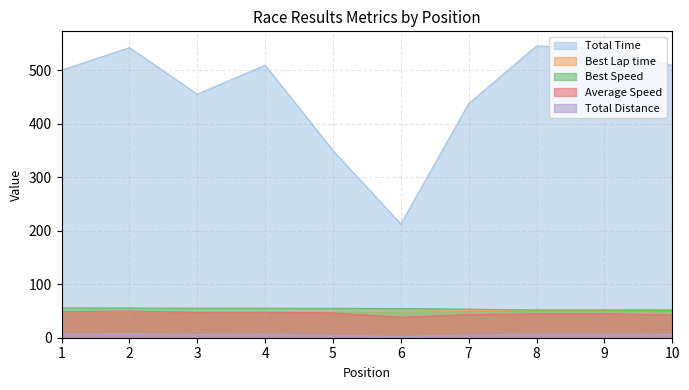

What is the value of the Total Distance point at the 8th from the left?

6.8